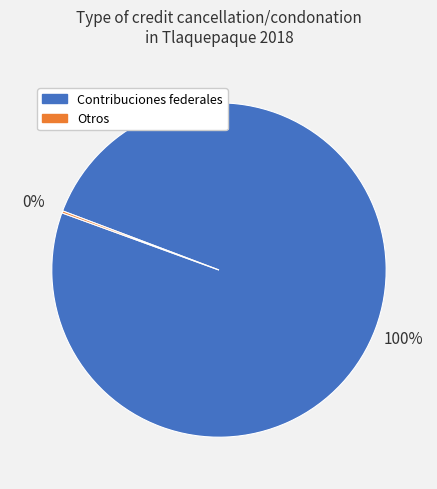

To the nearest percent, what is the difference between the largest and smallest slice percentages?

100%